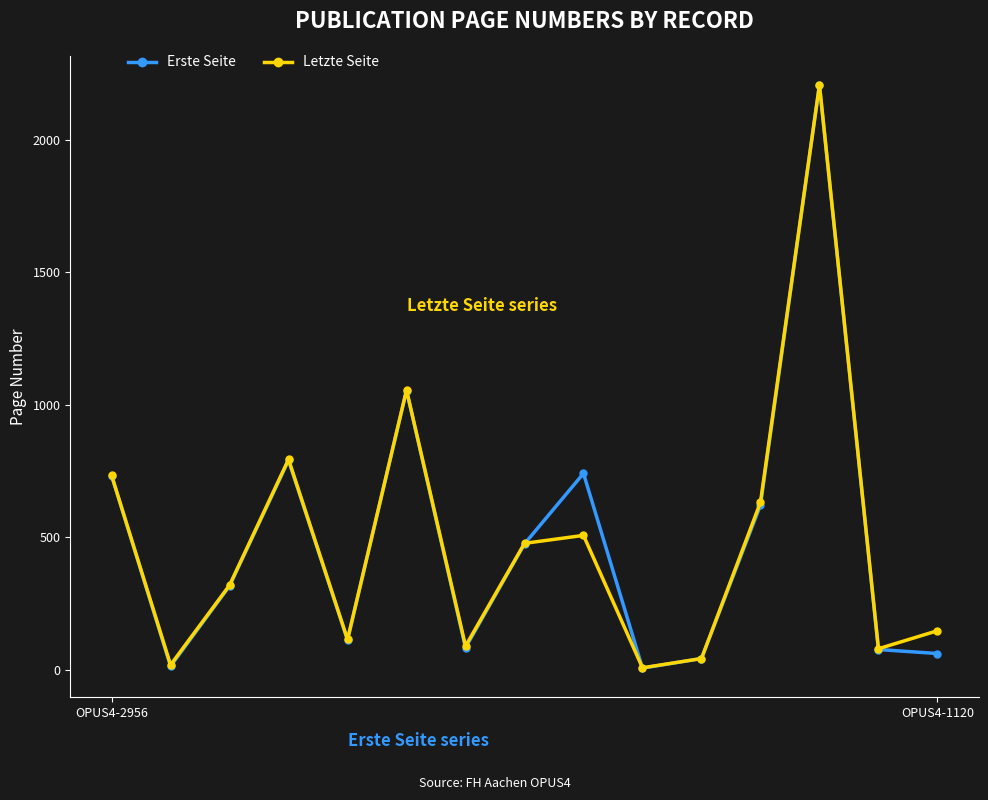

True or false: Letzte Seite has more than 0 interior local peaks.

True